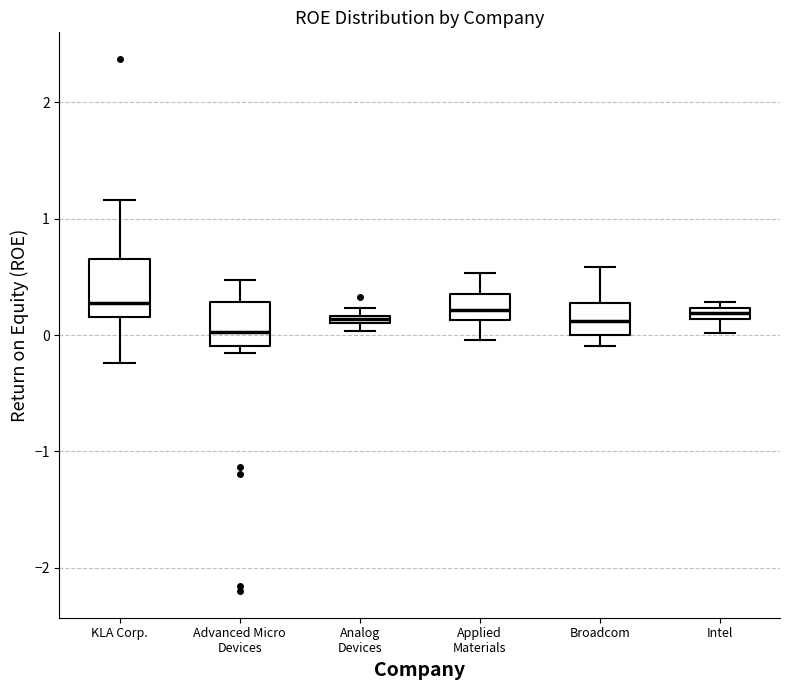

Where is the lower edge of the box for Analog Devices on the y-axis? The values are not printed on the chart, so give them approximately, as read against the axis.

0.1